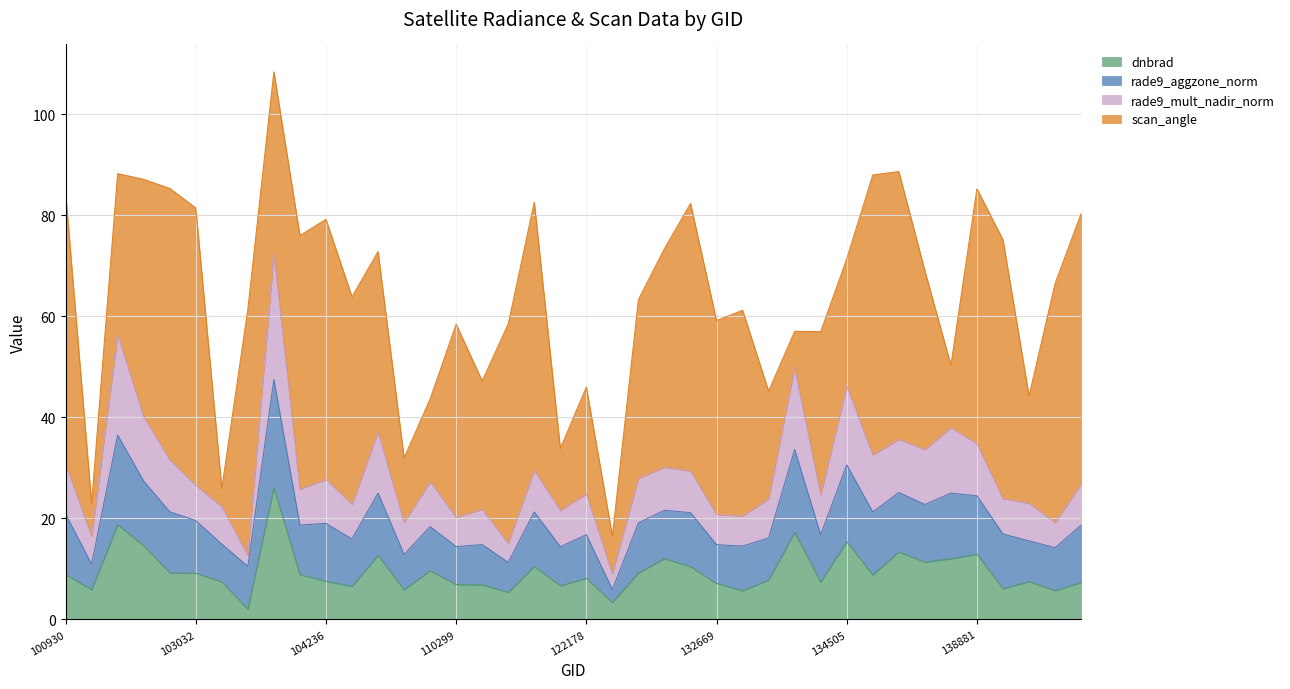

What is the total value across all series at 102792?

88.3